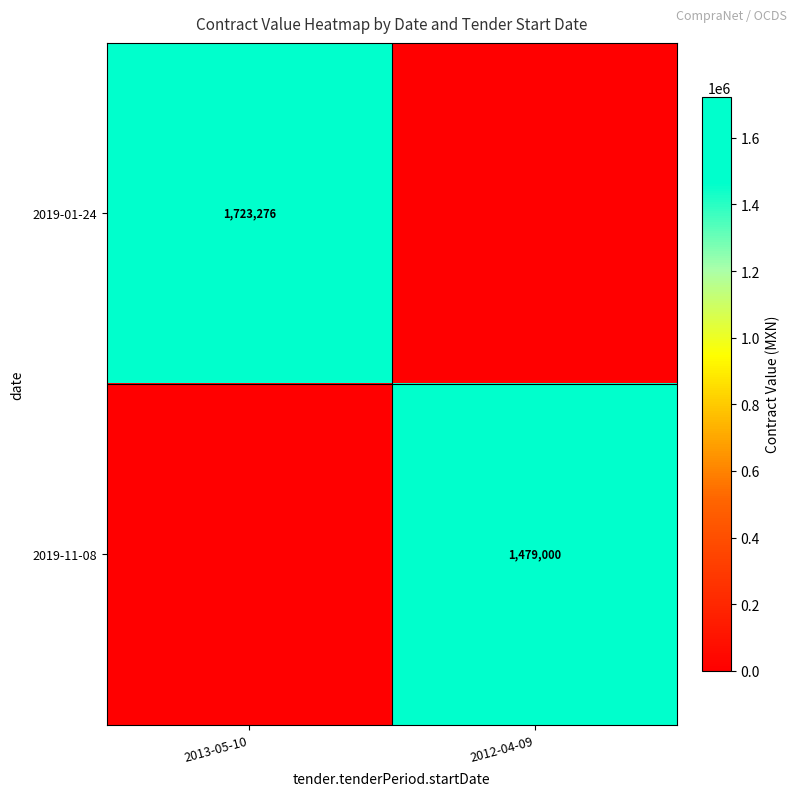

The 2019-01-24 series shows 1723276 at 2013-05-10. True or false?

True